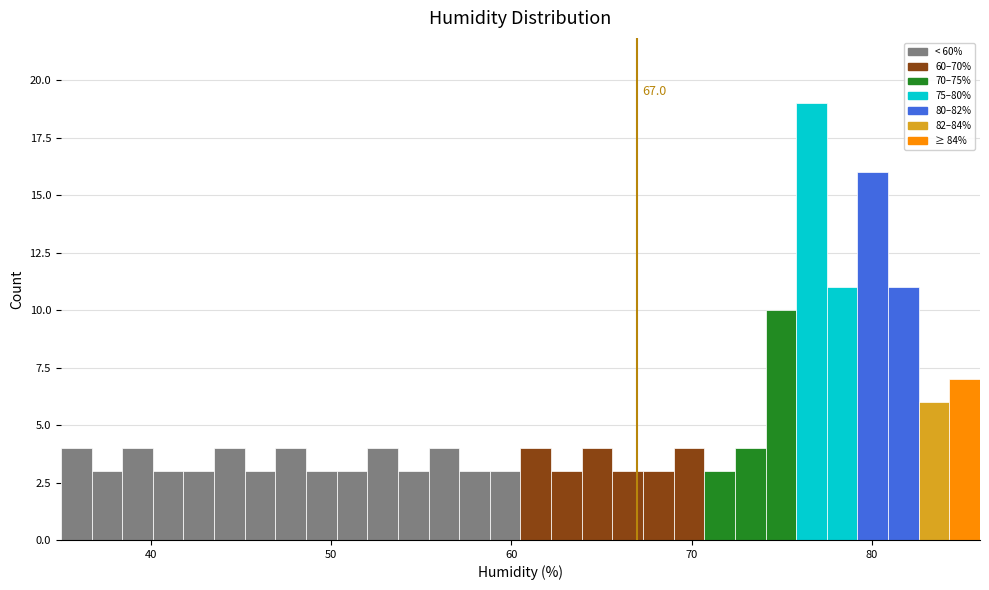

Around what value on the x-axis is the tallest bar? Give the approximate position of its centre, as read against the axis.

77